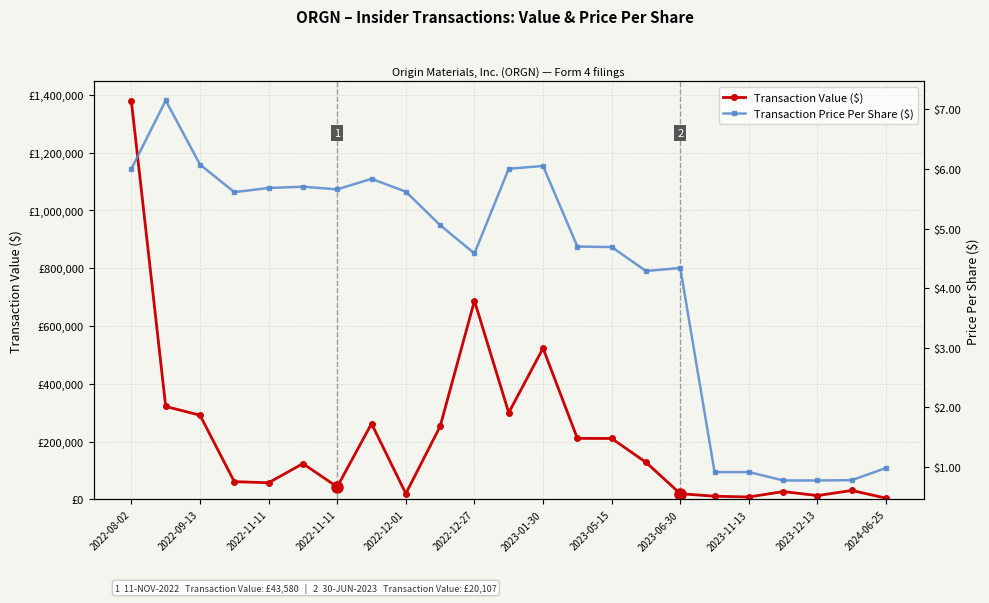

Read the Transaction Value ($) value at 2024-06-25.

4568.0